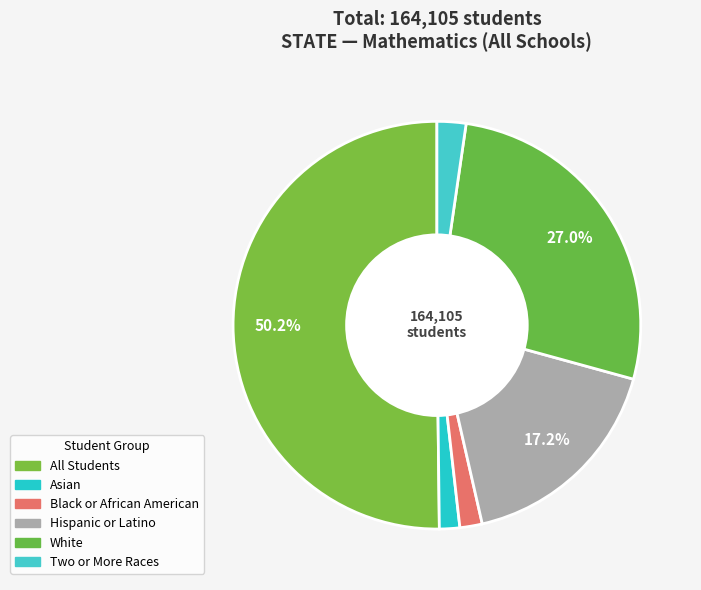

To the nearest percent, what is the difference between the largest and smallest slice percentages?

49%